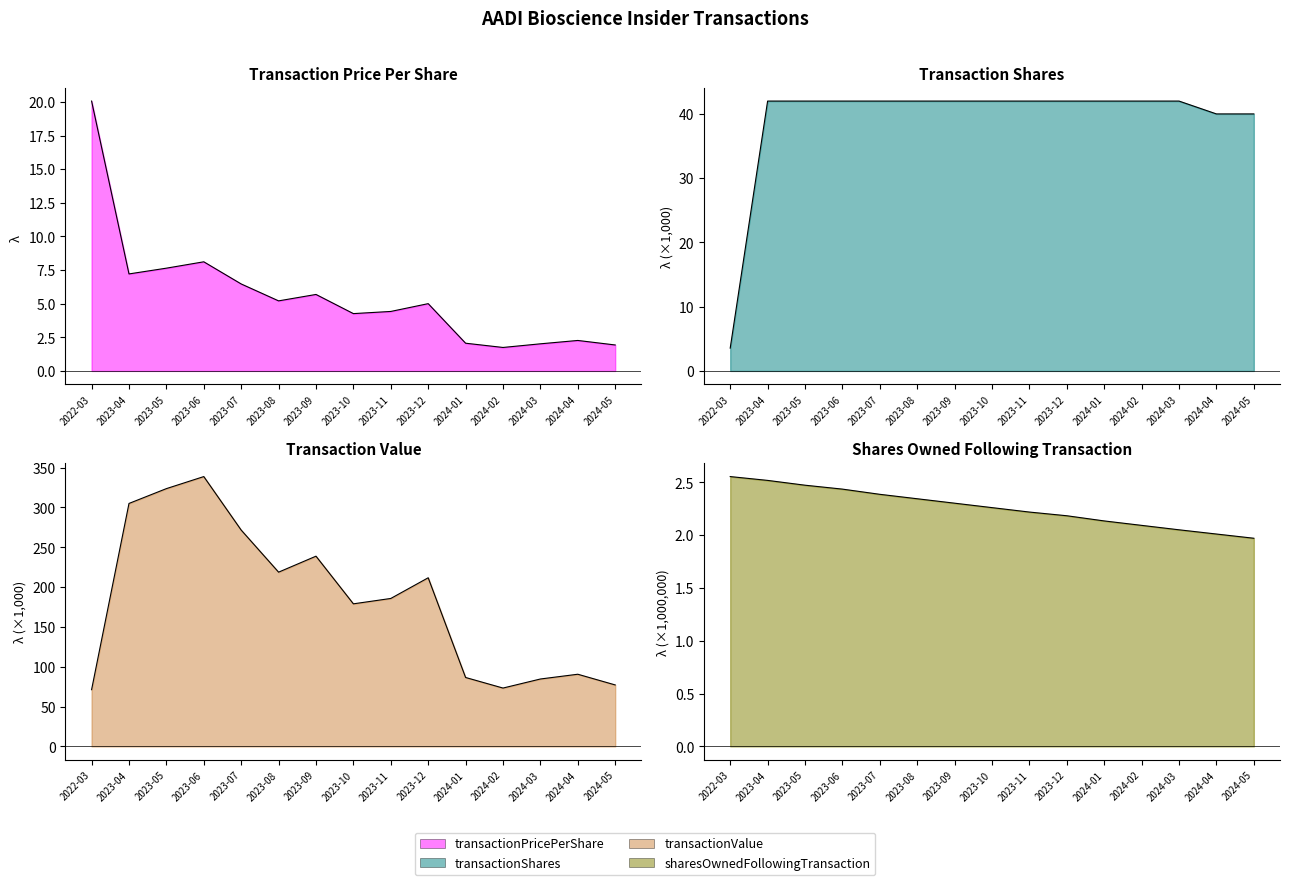

Reading left to right, what are all the values shown in this chart?

transactionPricePerShare: 20.1	7.2	7.6	8.1	6.5	5.2	5.7	4.3	4.4	5.0	2.1	1.7	2.0	2.3	1.9
transactionShares: 3.5	42.0	42.0	42.0	42.0	42.0	42.0	42.0	42.0	42.0	42.0	42.0	42.0	40.0	40.0
transactionValue: 71.2	305.0	323.6	338.8	271.6	218.8	238.8	179.0	185.8	211.7	86.5	73.3	84.6	90.6	77.2
sharesOwnedFollowingTransaction: 2.6	2.5	2.5	2.4	2.4	2.3	2.3	2.3	2.2	2.2	2.1	2.1	2.1	2.0	2.0